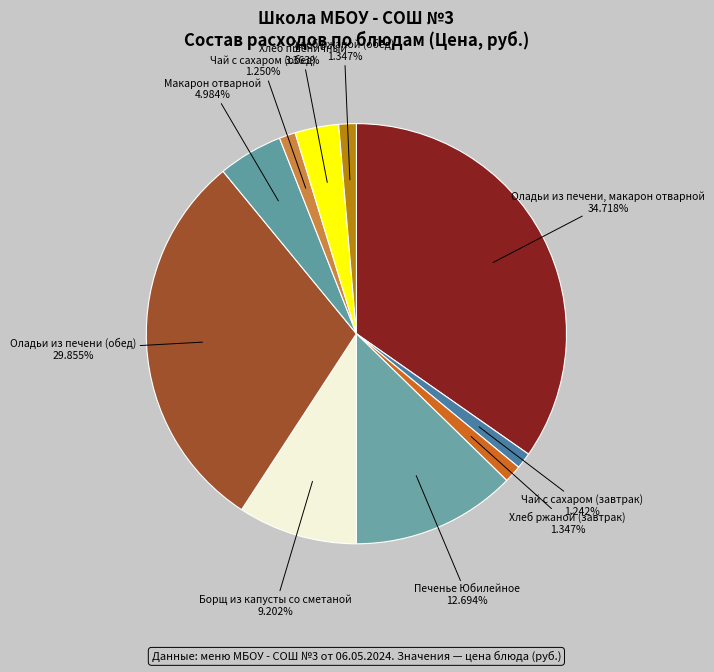

Is Хлеб ржаной (обед) the majority of the pie?

No